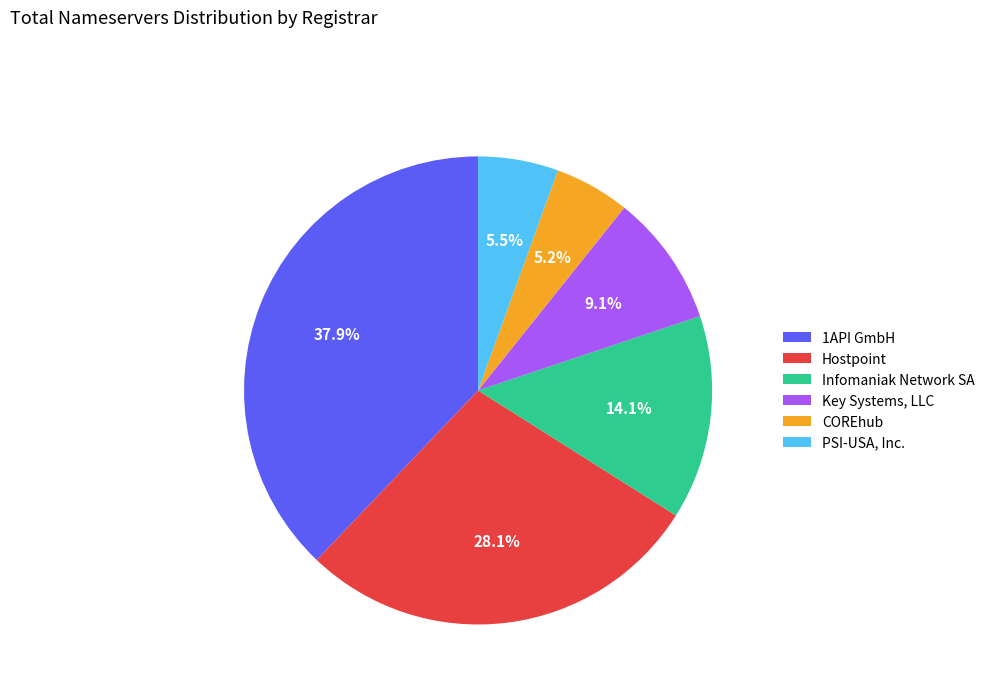

What is the largest slice in the pie chart?

1API GmbH